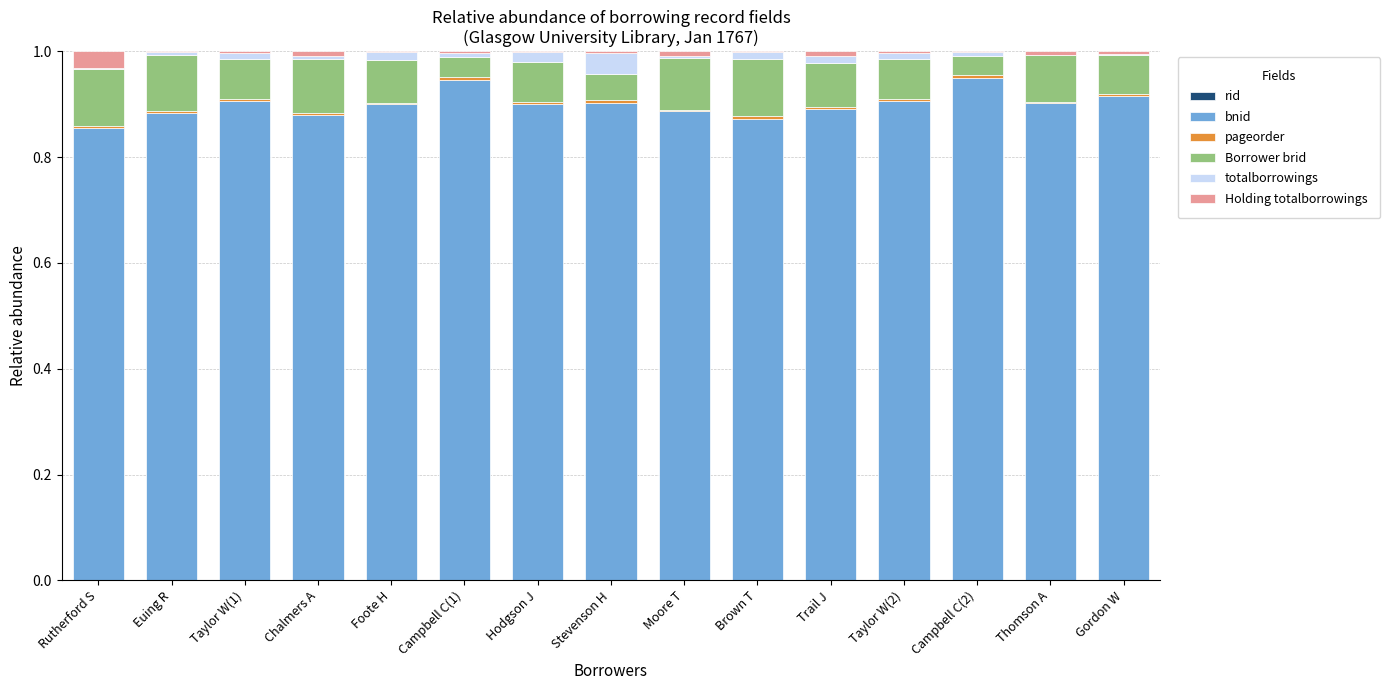

The pageorder series shows 0.0 at Rutherford S. True or false?

False